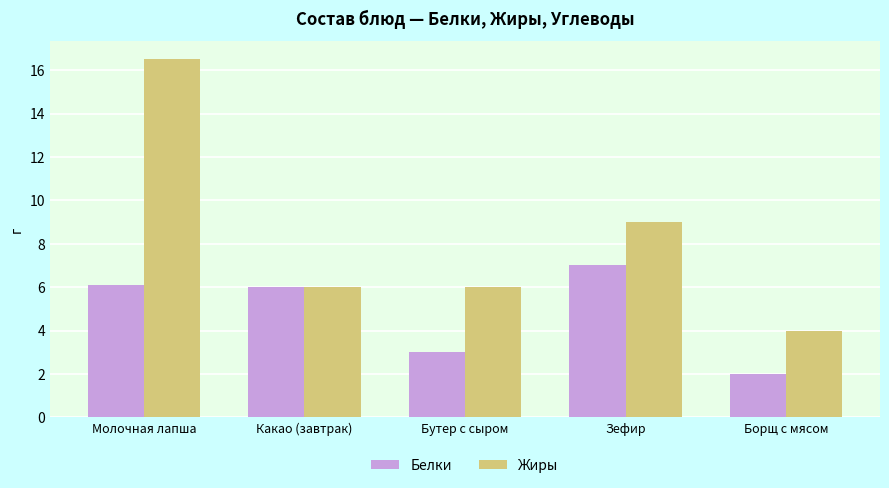

What is the spread (max minus min) of values at Борщ с мясом?

2.0